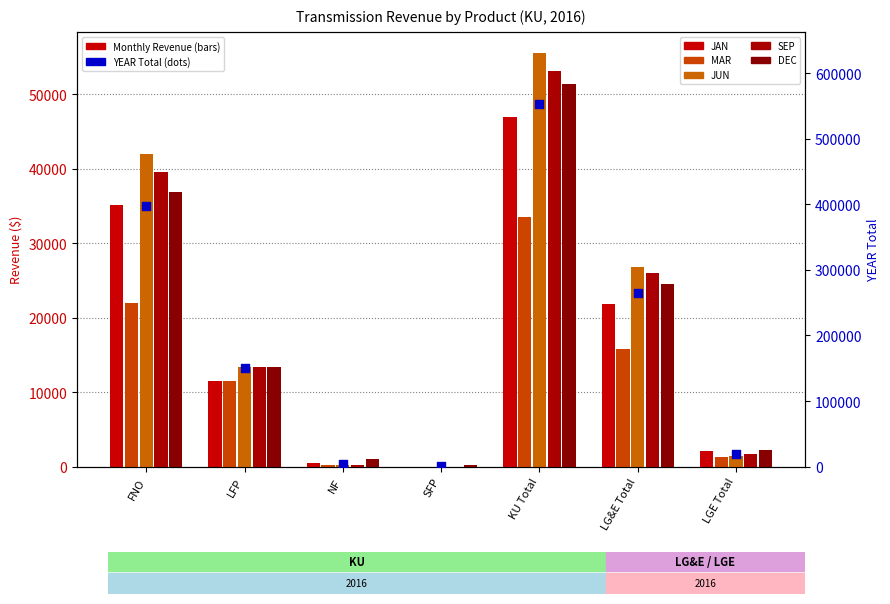

What is the total value across all series at LGE Total?

27761.6